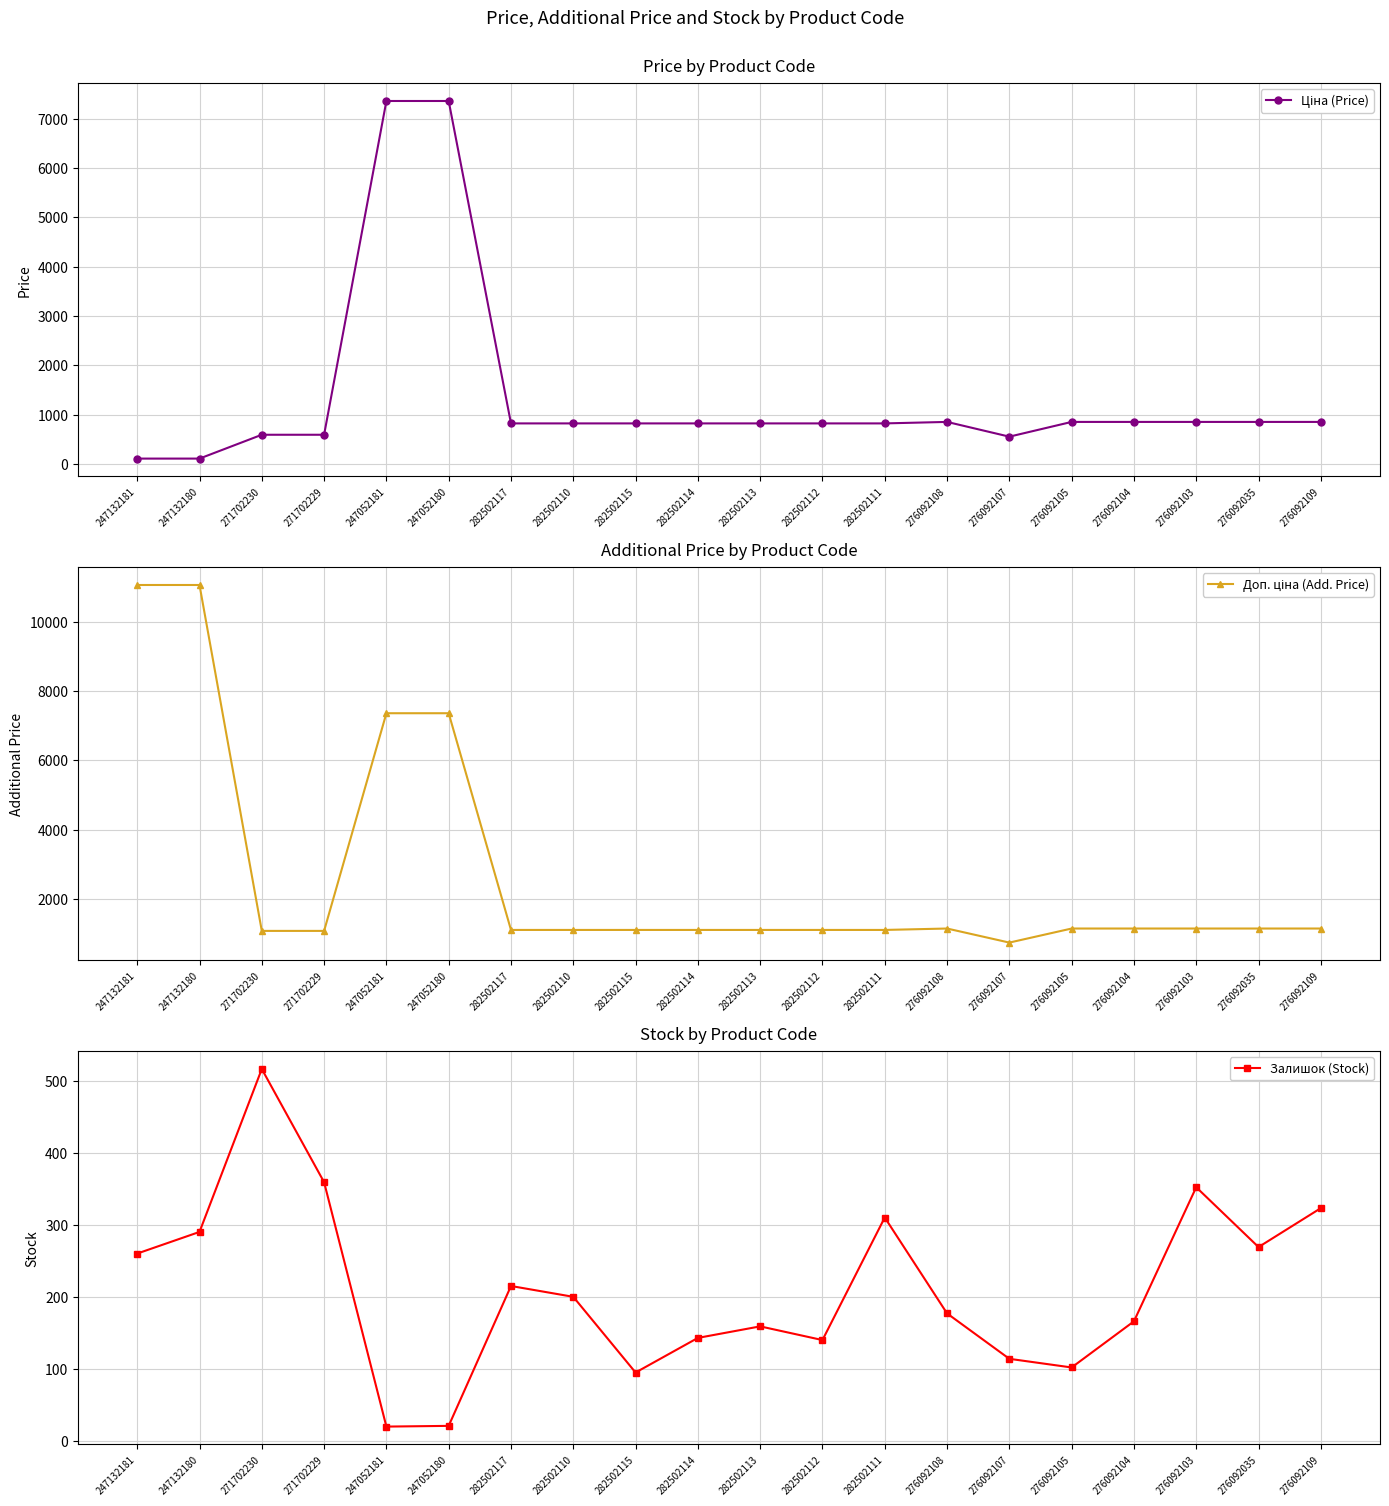

What is the total value across all series at 276092035?

2280.3